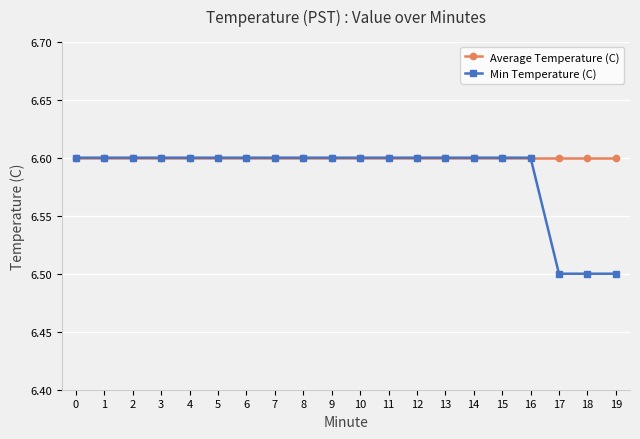

Which series has the widest spread of values?

Min Temperature (C)